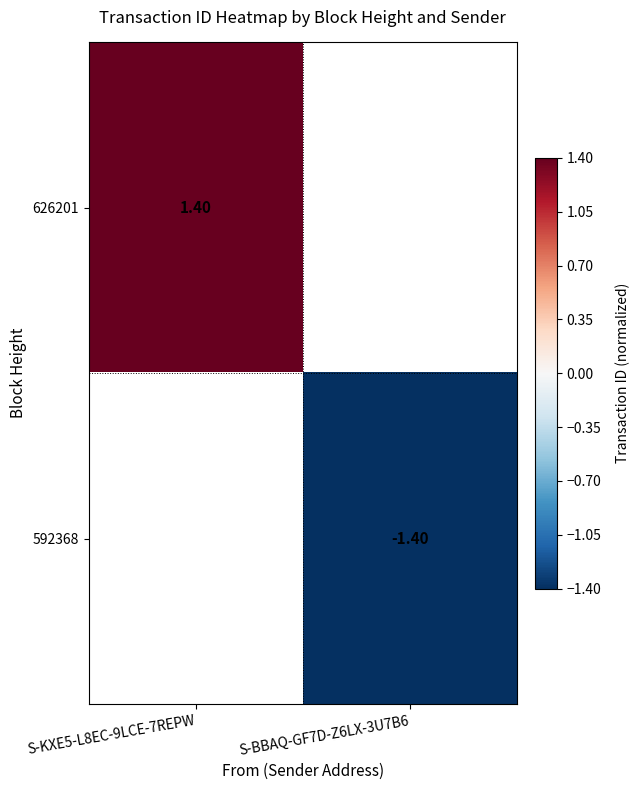

Count the number of data series in this chart.

2